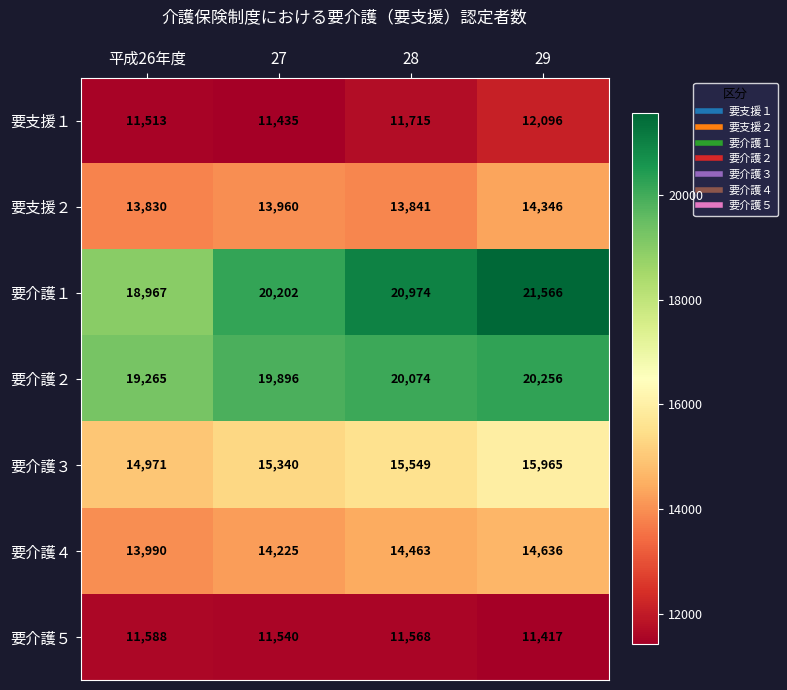

How many categories are shown in the chart?

4